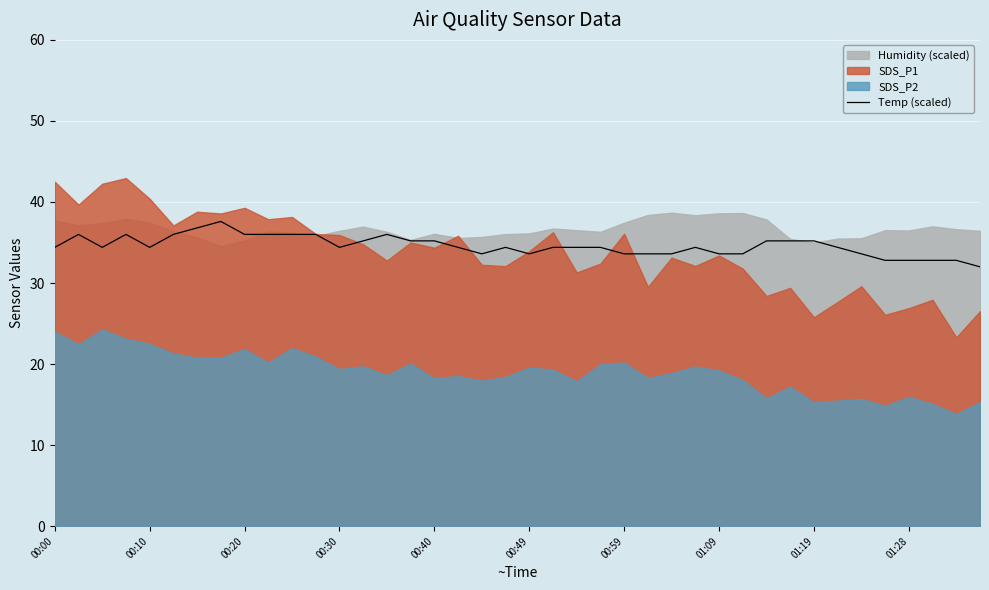

True or false: the data shows 56.0 at 30.

False